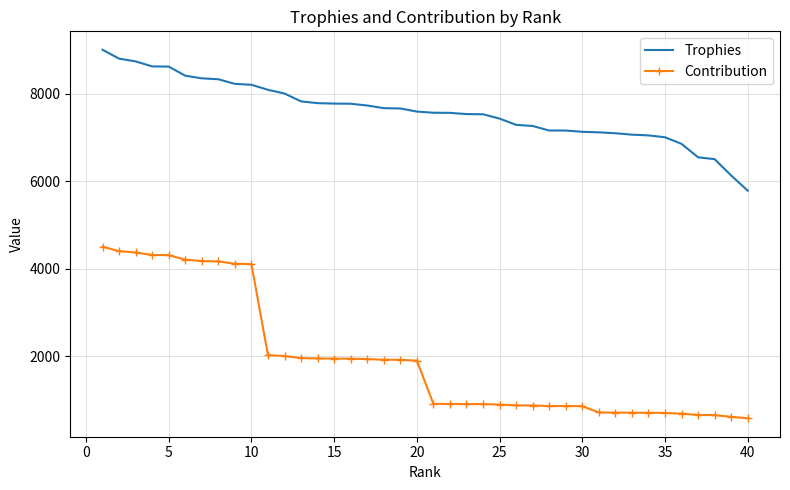

Which series has the largest range (max minus min)?

Contribution